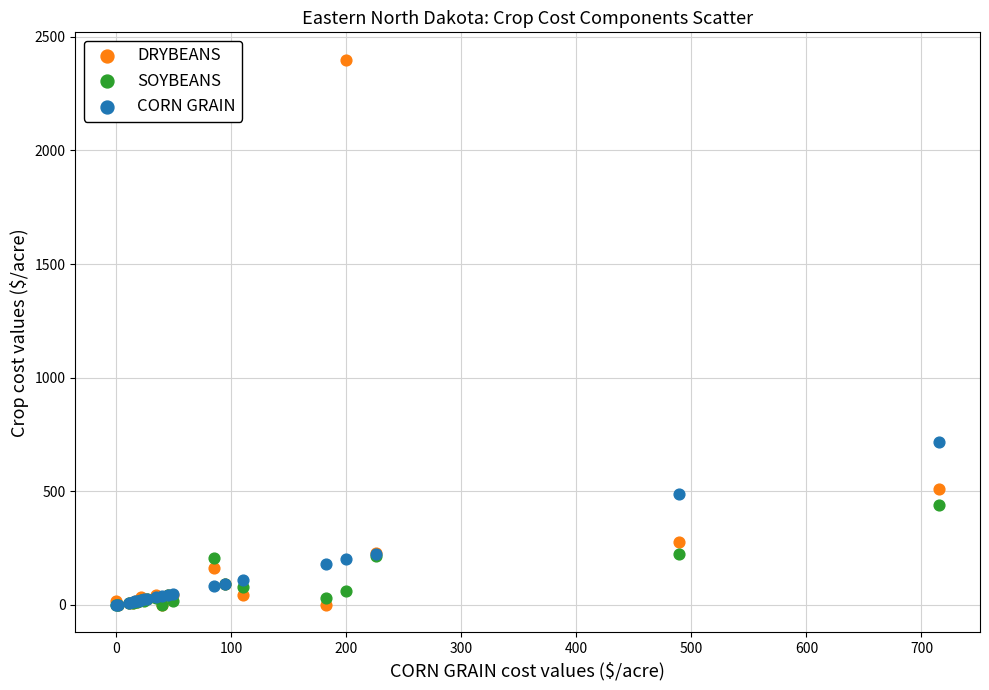

In the DRYBEANS series, what Y value is closest to 1200?

508.6